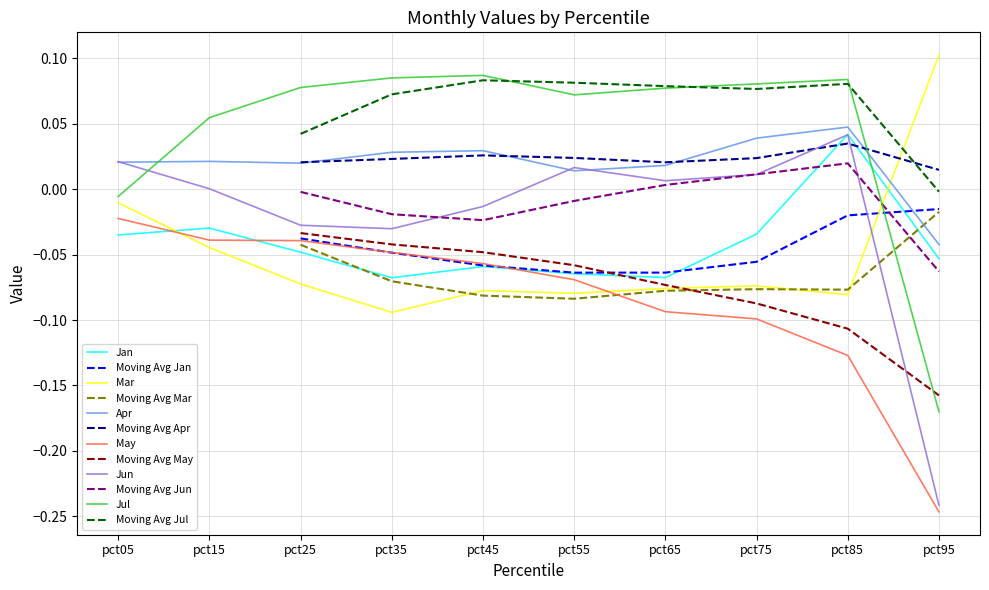

Which category has the highest value in the Jan series?

pct85